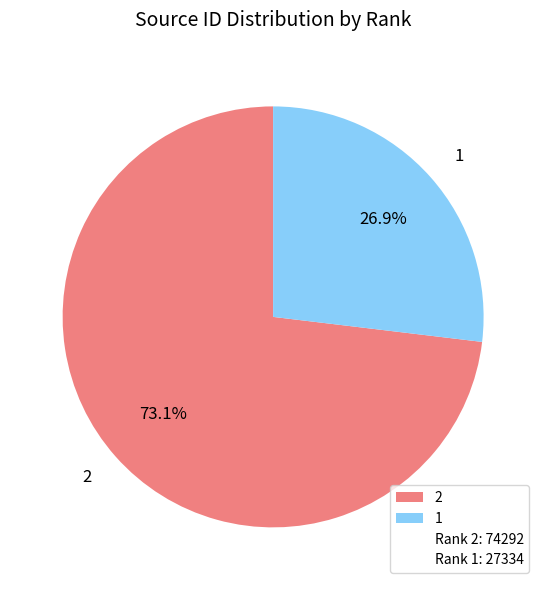

Count the number of slices in the pie.

2